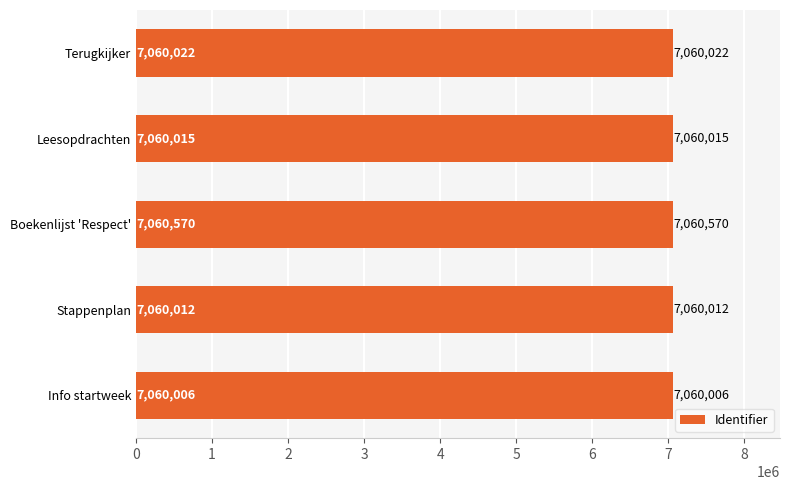

Approximately how many times larger is the value at Leesopdrachten compared to Boekenlijst 'Respect'?

1.0